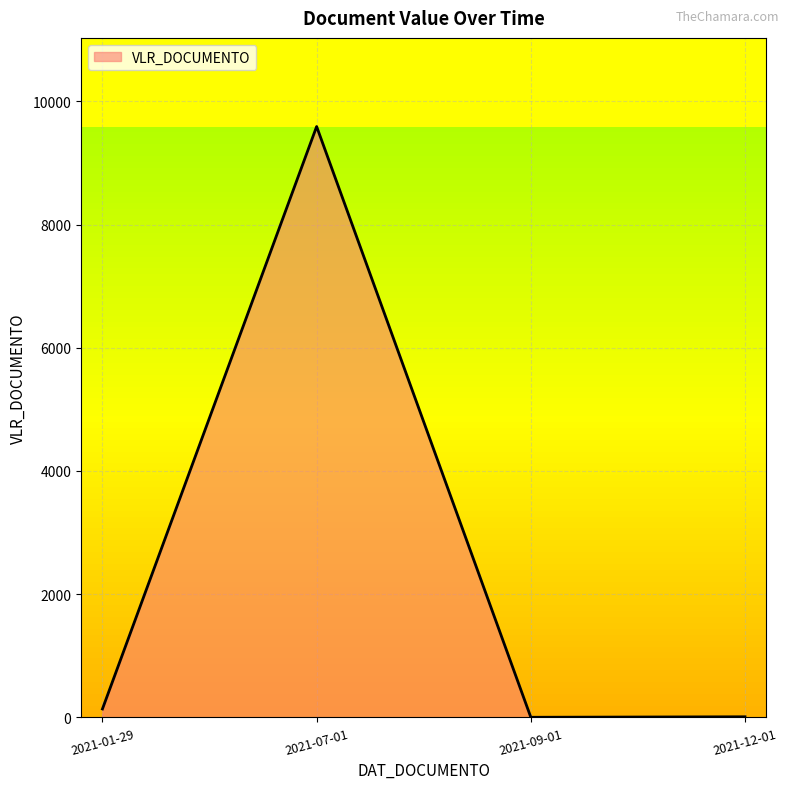

What is the maximum value shown in the chart?

9590.5